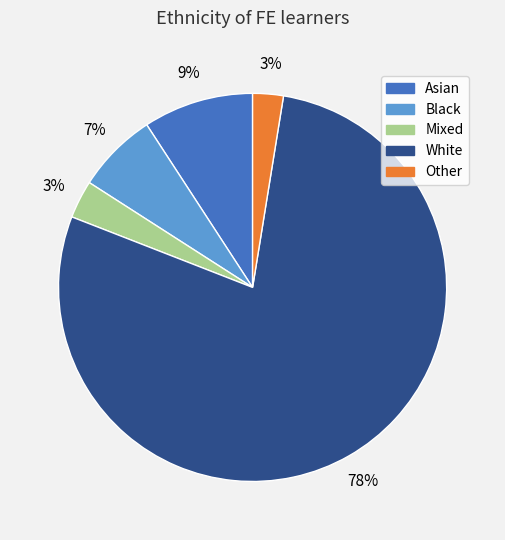

Approximately how many times larger is the value at Mixed compared to Asian?

0.3